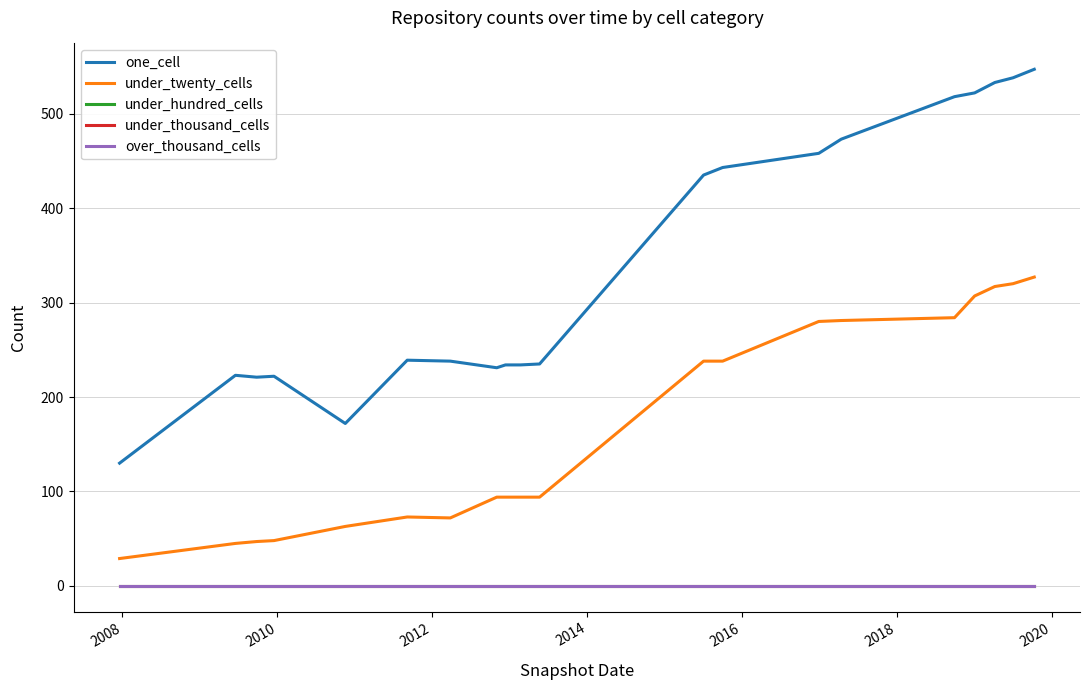

True or false: over_thousand_cells has more than 0 points higher than both neighbors.

False